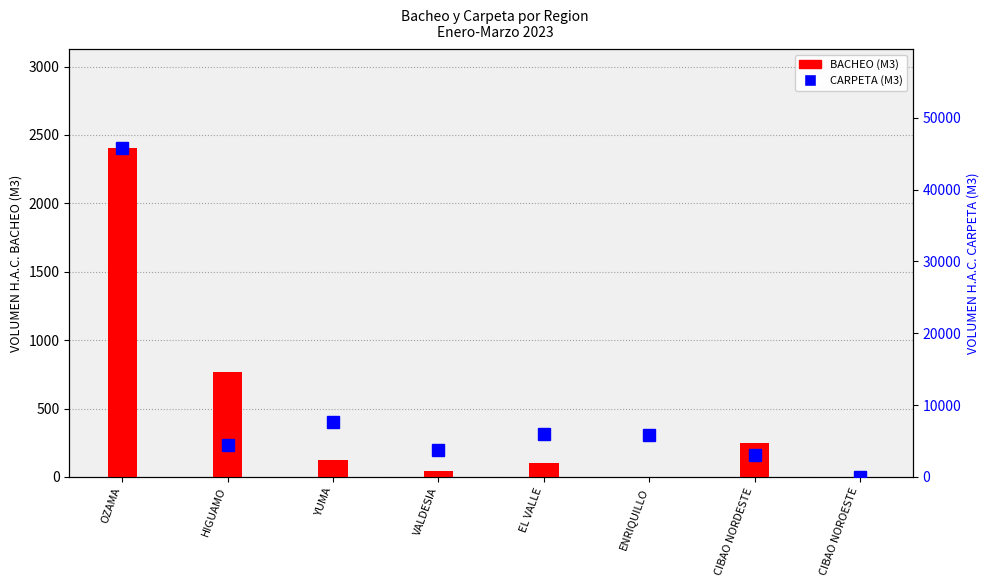

Is it true that BACHEO (M3) equals 3148.9 at OZAMA?

False